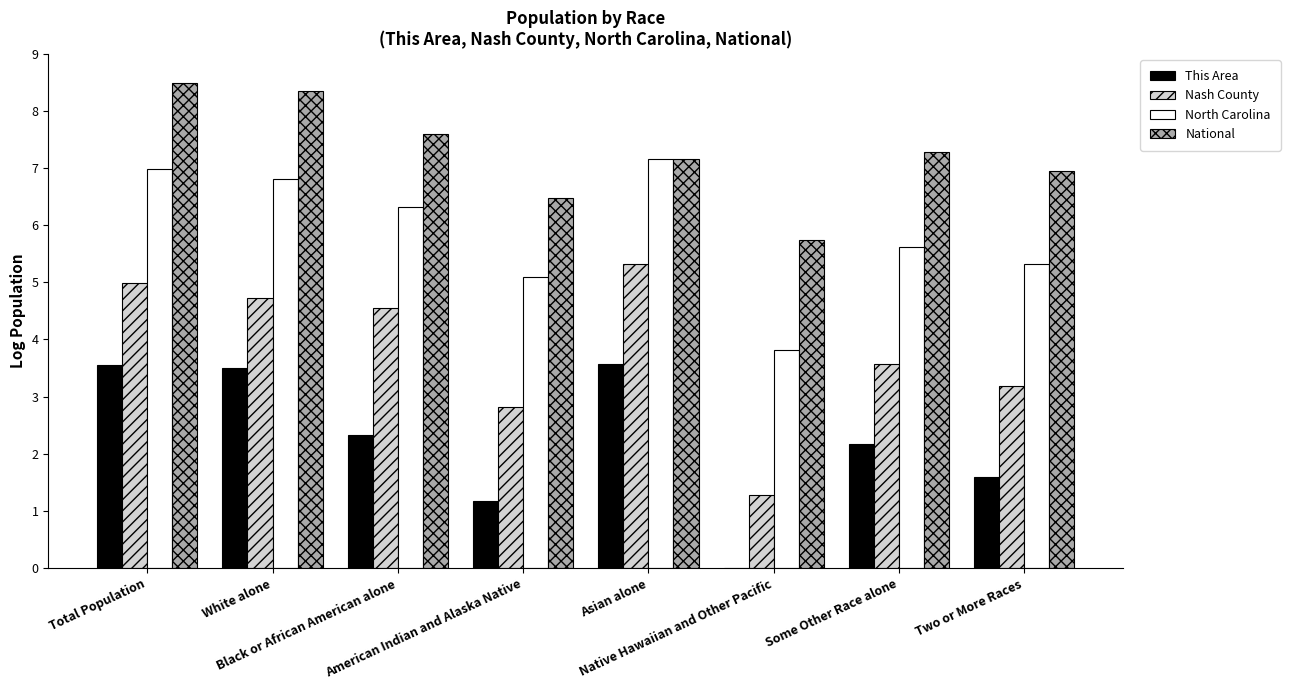

Which series has the largest total across all categories?

National